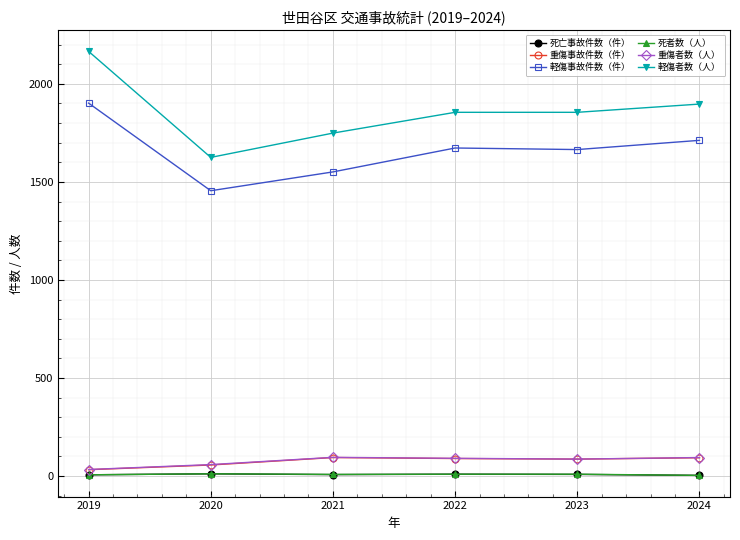

True or false: 軽傷事故件数（件） has more than 1 points higher than both neighbors.

False